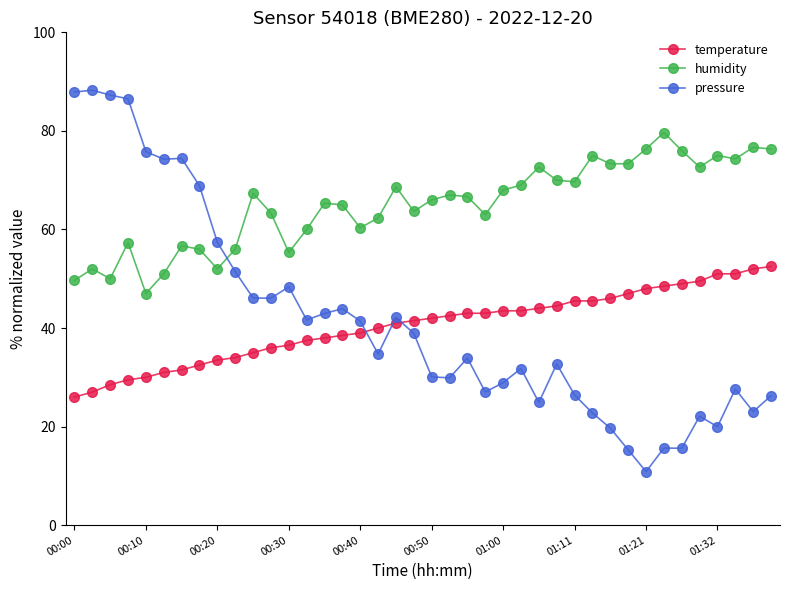

Count the number of categories in the chart.

40